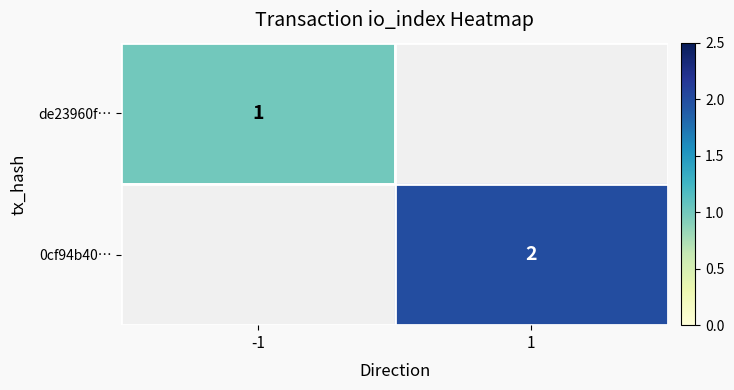

The de23960f… series shows 1 at -1. True or false?

True